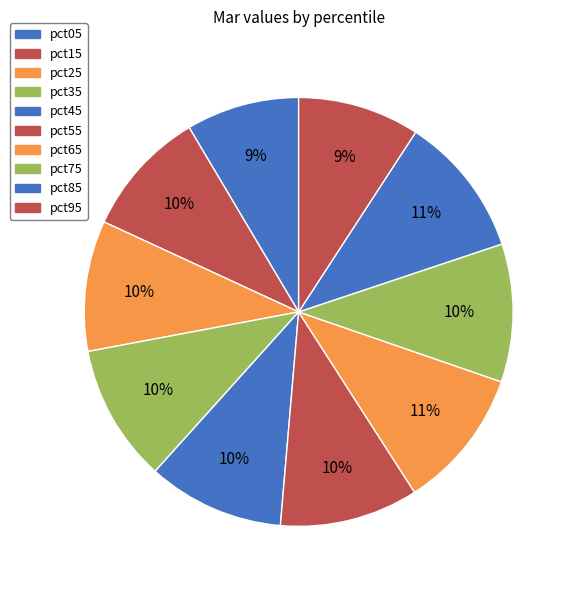

To the nearest percent, what is the difference between the pct15 and pct75 slice percentages?

1%